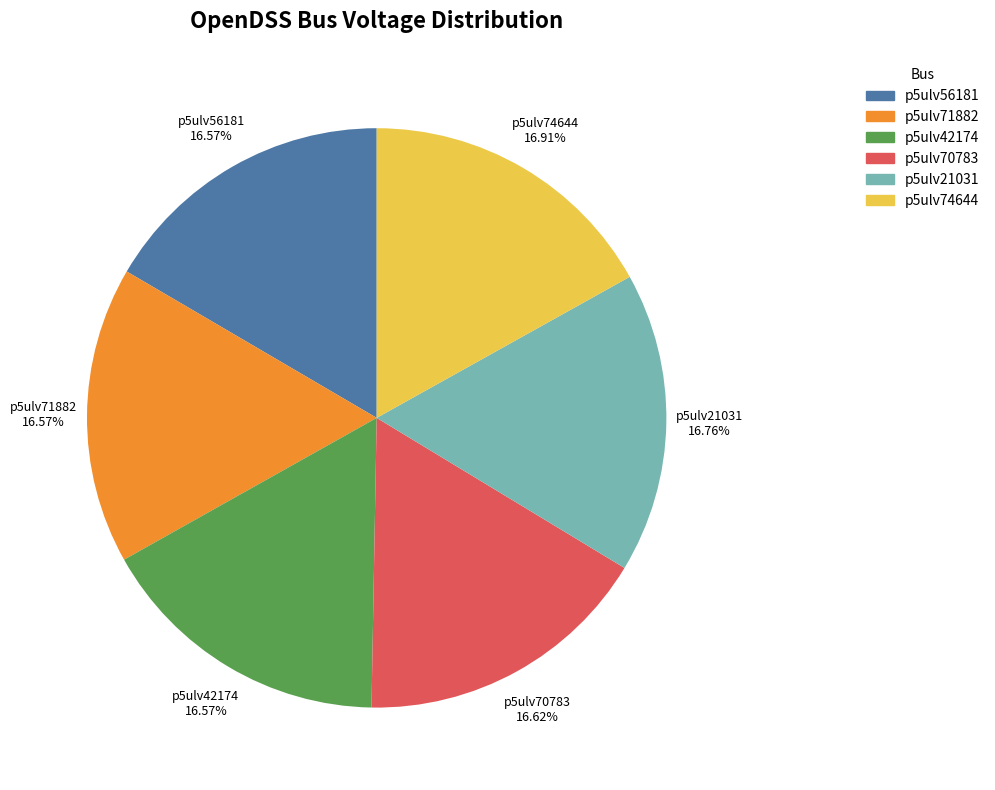

Is there any slice that represents more than half of the pie?

No